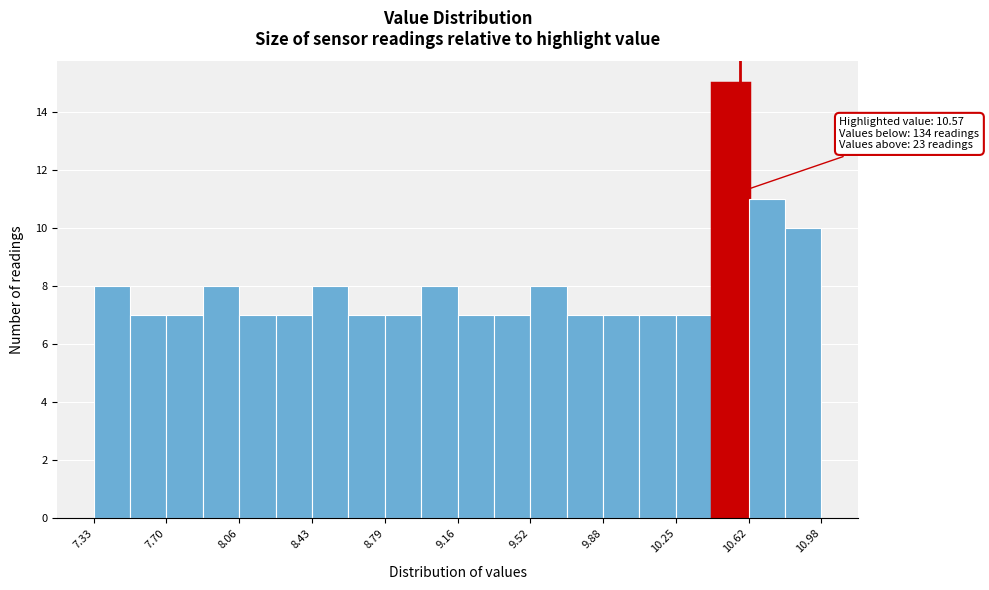

Read against the x-axis, roughly where is the centre of the tallest bar?

10.50